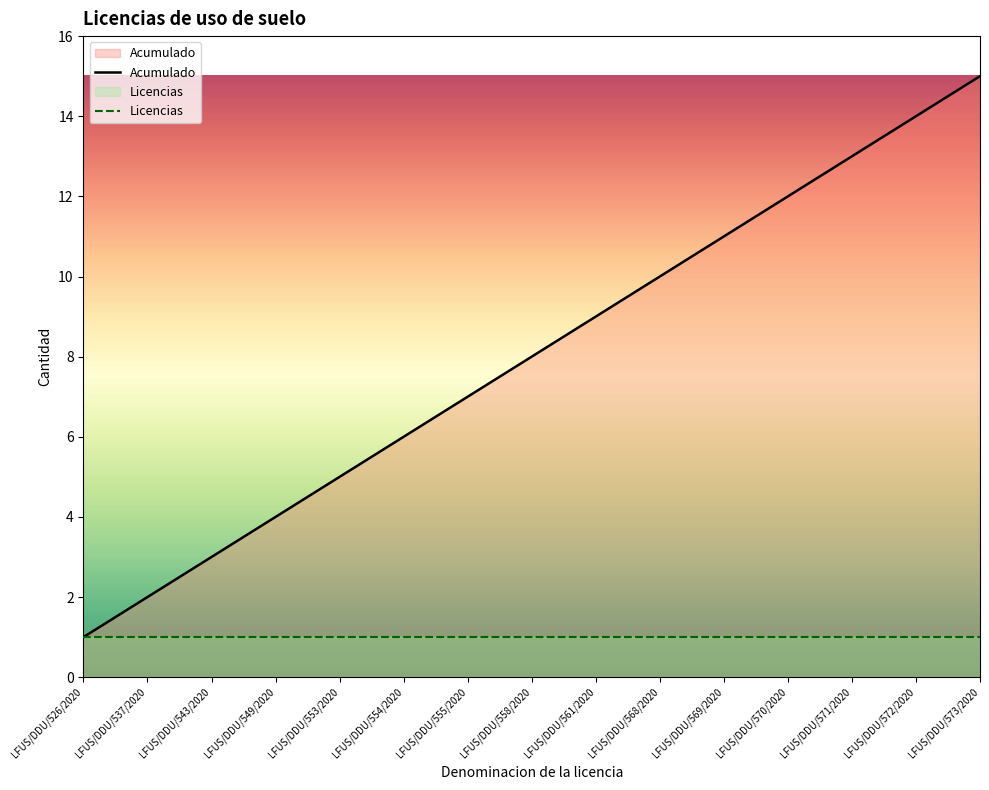

True or false: Acumulado and Licencias intersect in this chart.

False